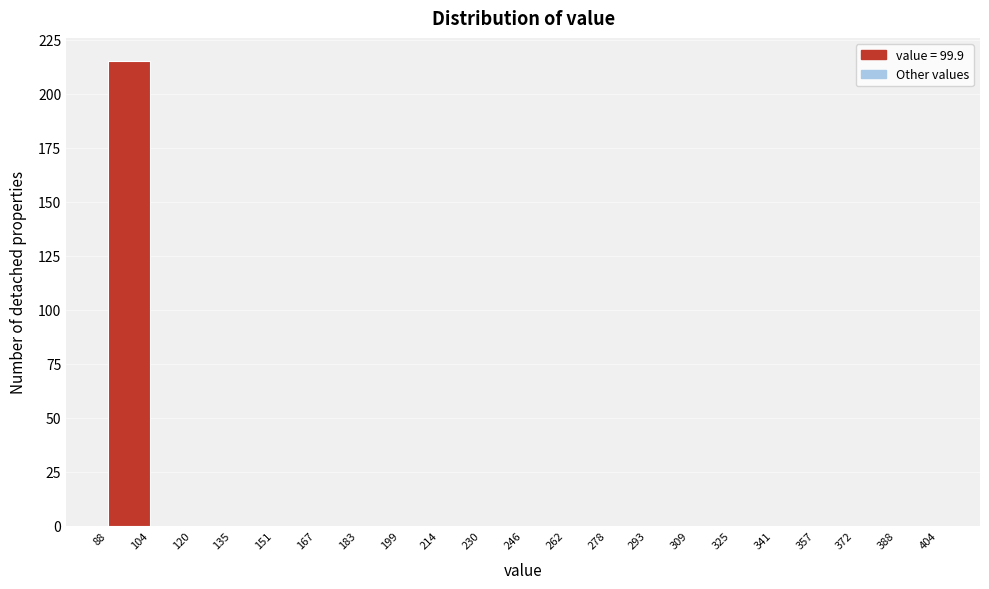

Reading left to right, list every bar in this chart as the range it spans on the x-axis followed by its height. The values are not printed on the chart, so give them approximately, as read against the axis.

88 to 104: 215
104 to 120: 0
120 to 135: 0
135 to 151: 0
151 to 167: 0
167 to 183: 0
183 to 199: 0
199 to 214: 0
214 to 230: 0
230 to 246: 0
246 to 262: 0
262 to 278: 0
278 to 293: 0
293 to 309: 0
309 to 325: 0
325 to 341: 0
341 to 357: 0
357 to 372: 0
372 to 388: 0
388 to 404: 0